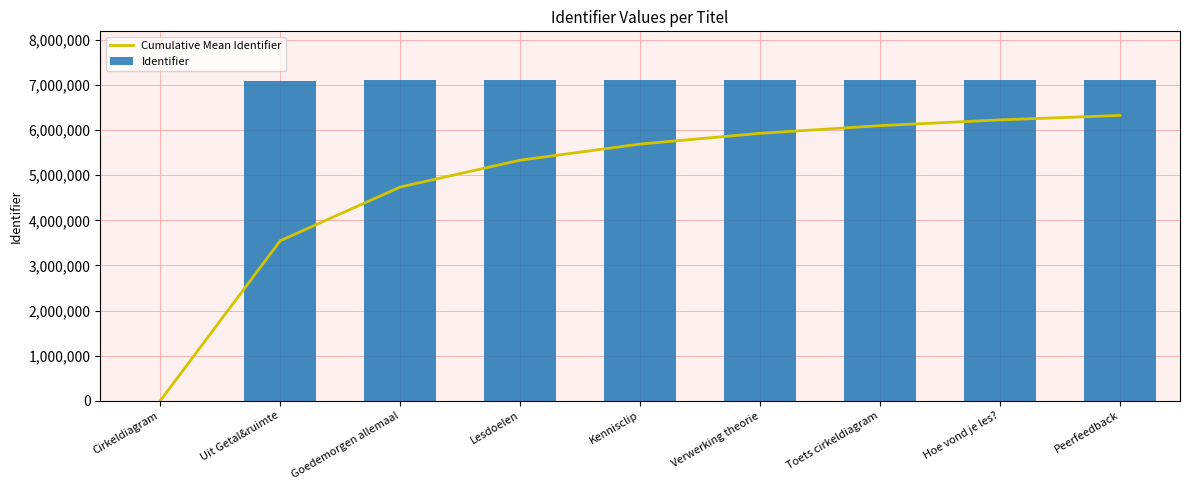

What is the difference between the maximum and second lowest values in the Identifier series?

25874.0